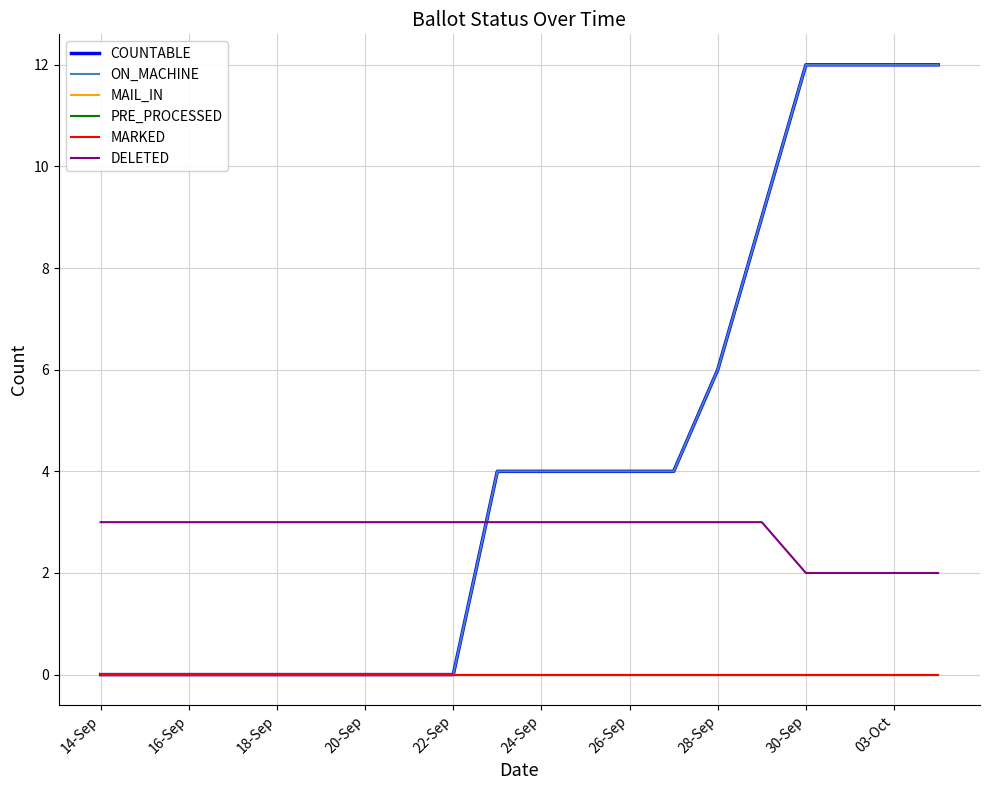

True or false: MARKED and COUNTABLE cross at least once.

False